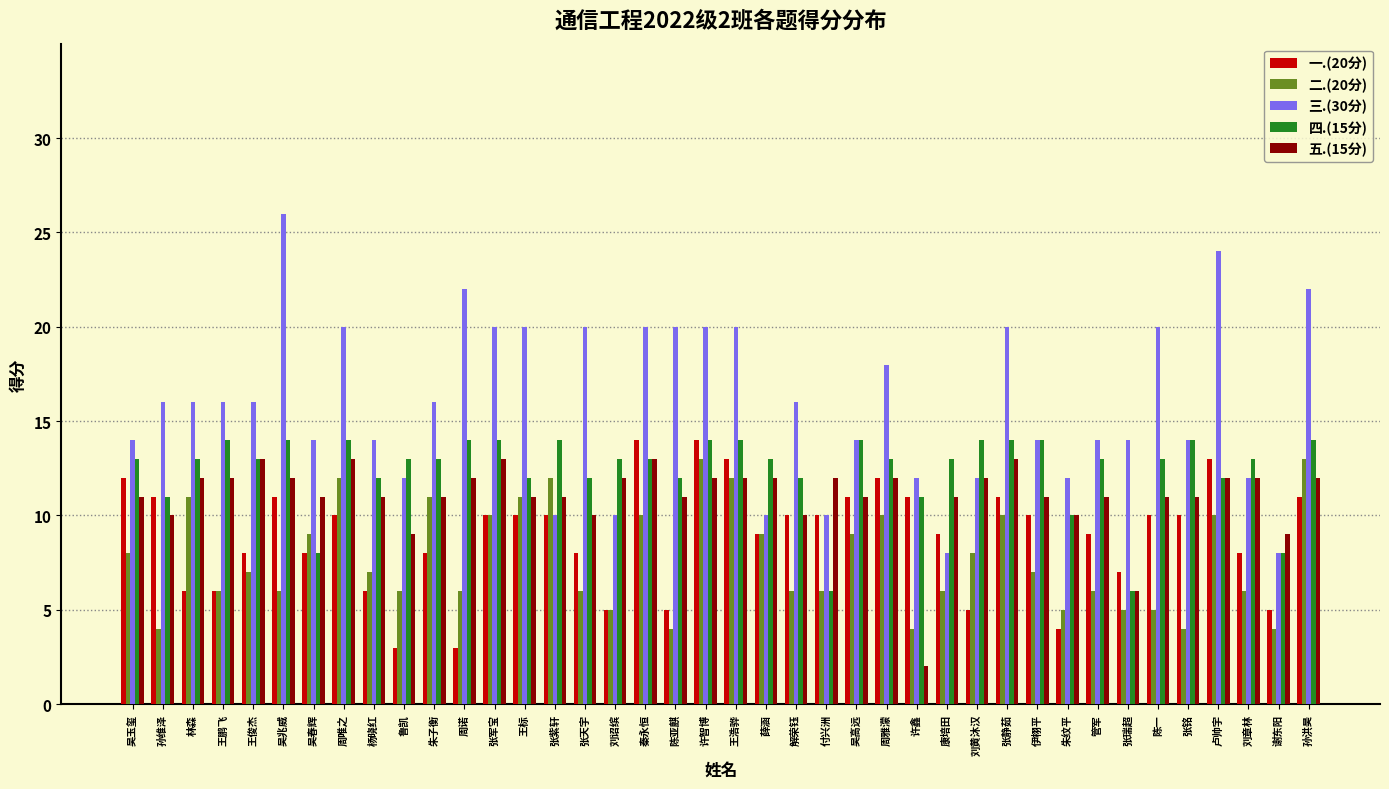

What is the difference between the highest and lowest values at 孙维泽?

12